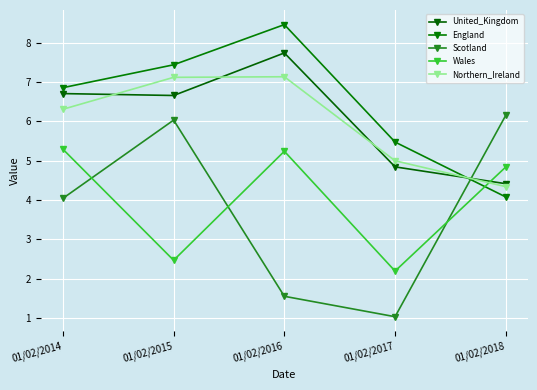

What is the difference between the maximum and minimum values in the United_Kingdom series?

3.3